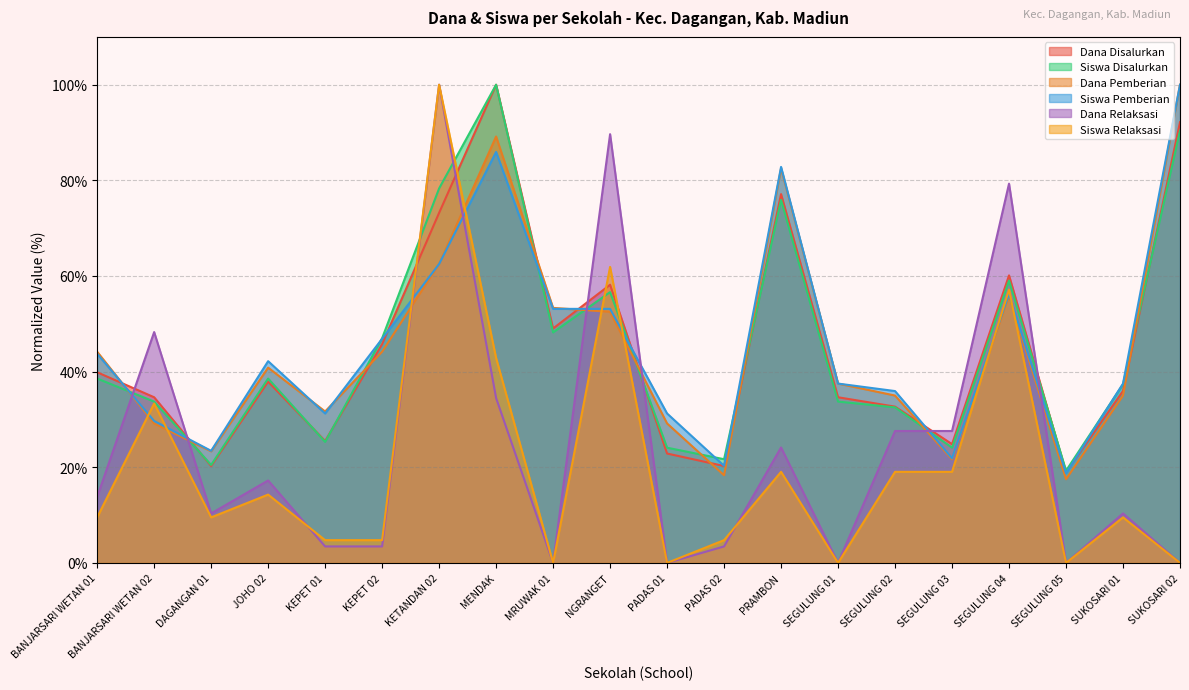

Reading right to left, extract all data points from this chart.

Dana Disalurkan: SUKOSARI 02=92.2	SUKOSARI 01=35.9	SEGULUNG 05=19.0	SEGULUNG 04=60.1	SEGULUNG 03=24.8	SEGULUNG 02=32.7	SEGULUNG 01=34.6	PRAMBON=77.1	PADAS 02=20.3	PADAS 01=22.9	NGRANGET=58.2	MRUWAK 01=49.0	MENDAK=100.0	KETANDAN 02=73.2	KEPET 02=45.8	KEPET 01=25.5	JOHO 02=37.9	DAGANGAN 01=20.3	BANJARSARI WETAN 02=34.6	BANJARSARI WETAN 01=39.9
Siswa Disalurkan: SUKOSARI 02=90.4	SUKOSARI 01=37.3	SEGULUNG 05=19.3	SEGULUNG 04=59.0	SEGULUNG 03=24.1	SEGULUNG 02=32.5	SEGULUNG 01=33.7	PRAMBON=75.9	PADAS 02=21.7	PADAS 01=24.1	NGRANGET=56.6	MRUWAK 01=48.2	MENDAK=100.0	KETANDAN 02=78.3	KEPET 02=47.0	KEPET 01=25.3	JOHO 02=38.6	DAGANGAN 01=20.5	BANJARSARI WETAN 02=33.7	BANJARSARI WETAN 01=38.6
Dana Pemberian: SUKOSARI 02=100.0	SUKOSARI 01=35.0	SEGULUNG 05=17.5	SEGULUNG 04=55.8	SEGULUNG 03=21.7	SEGULUNG 02=35.0	SEGULUNG 01=37.5	PRAMBON=82.5	PADAS 02=18.3	PADAS 01=29.2	NGRANGET=52.5	MRUWAK 01=53.3	MENDAK=89.2	KETANDAN 02=62.5	KEPET 02=44.2	KEPET 01=31.7	JOHO 02=40.8	DAGANGAN 01=23.3	BANJARSARI WETAN 02=29.2	BANJARSARI WETAN 01=44.2
Siswa Pemberian: SUKOSARI 02=100.0	SUKOSARI 01=37.5	SEGULUNG 05=18.8	SEGULUNG 04=56.2	SEGULUNG 03=21.9	SEGULUNG 02=35.9	SEGULUNG 01=37.5	PRAMBON=82.8	PADAS 02=20.3	PADAS 01=31.2	NGRANGET=53.1	MRUWAK 01=53.1	MENDAK=85.9	KETANDAN 02=62.5	KEPET 02=46.9	KEPET 01=31.2	JOHO 02=42.2	DAGANGAN 01=23.4	BANJARSARI WETAN 02=29.7	BANJARSARI WETAN 01=43.8
Dana Relaksasi: SUKOSARI 02=0.0	SUKOSARI 01=10.3	SEGULUNG 05=0.0	SEGULUNG 04=79.3	SEGULUNG 03=27.6	SEGULUNG 02=27.6	SEGULUNG 01=0.0	PRAMBON=24.1	PADAS 02=3.4	PADAS 01=0.0	NGRANGET=89.7	MRUWAK 01=0.0	MENDAK=34.5	KETANDAN 02=100.0	KEPET 02=3.4	KEPET 01=3.4	JOHO 02=17.2	DAGANGAN 01=10.3	BANJARSARI WETAN 02=48.3	BANJARSARI WETAN 01=13.8
Siswa Relaksasi: SUKOSARI 02=0.0	SUKOSARI 01=9.5	SEGULUNG 05=0.0	SEGULUNG 04=57.1	SEGULUNG 03=19.0	SEGULUNG 02=19.0	SEGULUNG 01=0.0	PRAMBON=19.0	PADAS 02=4.8	PADAS 01=0.0	NGRANGET=61.9	MRUWAK 01=0.0	MENDAK=42.9	KETANDAN 02=100.0	KEPET 02=4.8	KEPET 01=4.8	JOHO 02=14.3	DAGANGAN 01=9.5	BANJARSARI WETAN 02=33.3	BANJARSARI WETAN 01=9.5